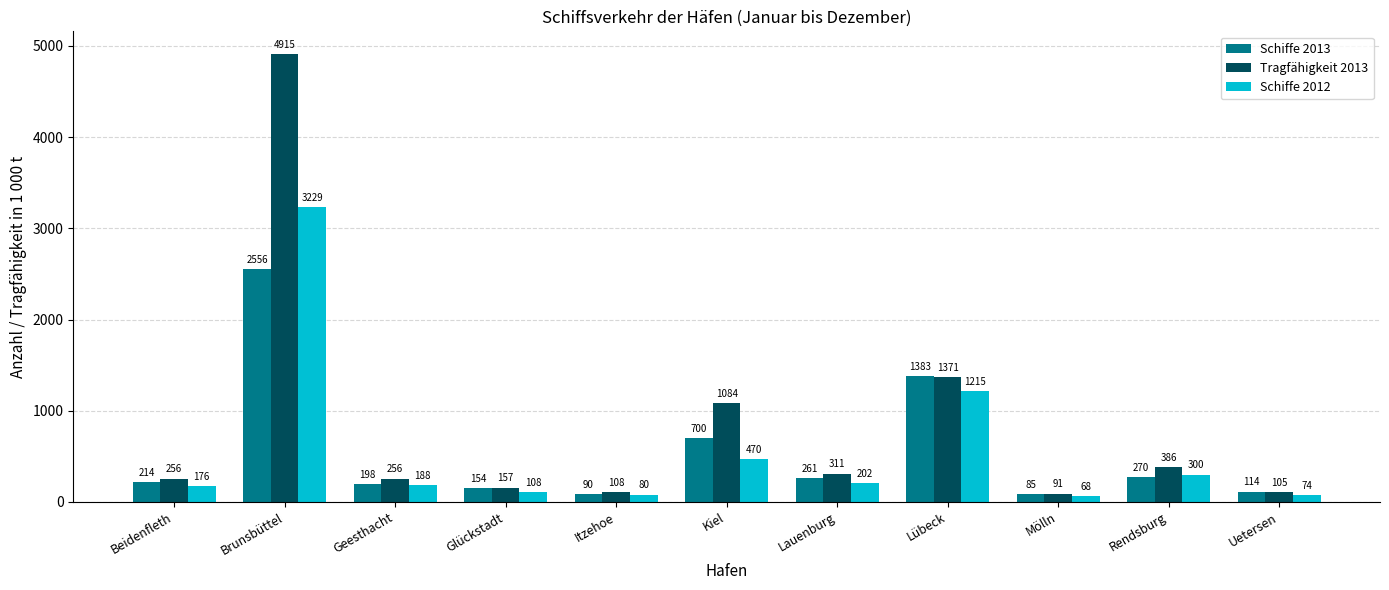

Rank the series by their maximum value, from lowest to highest.

Schiffe 2013, Schiffe 2012, Tragfähigkeit 2013